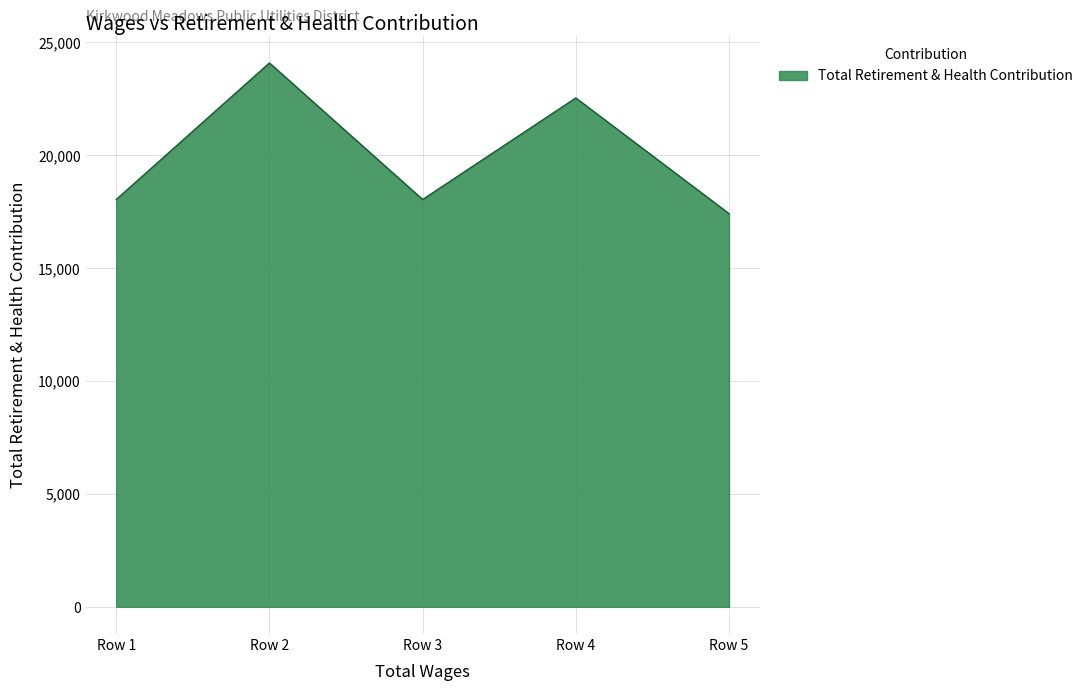

Is it true that the value at Row 4 is 22537?

True